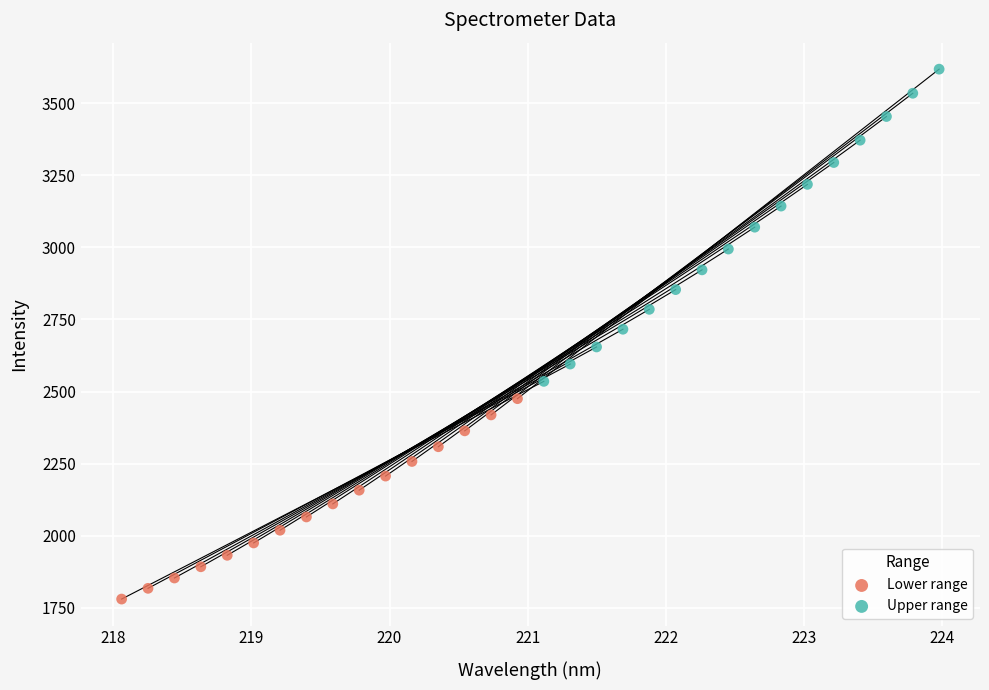

Which series has the largest Y range (max minus min)?

Upper range